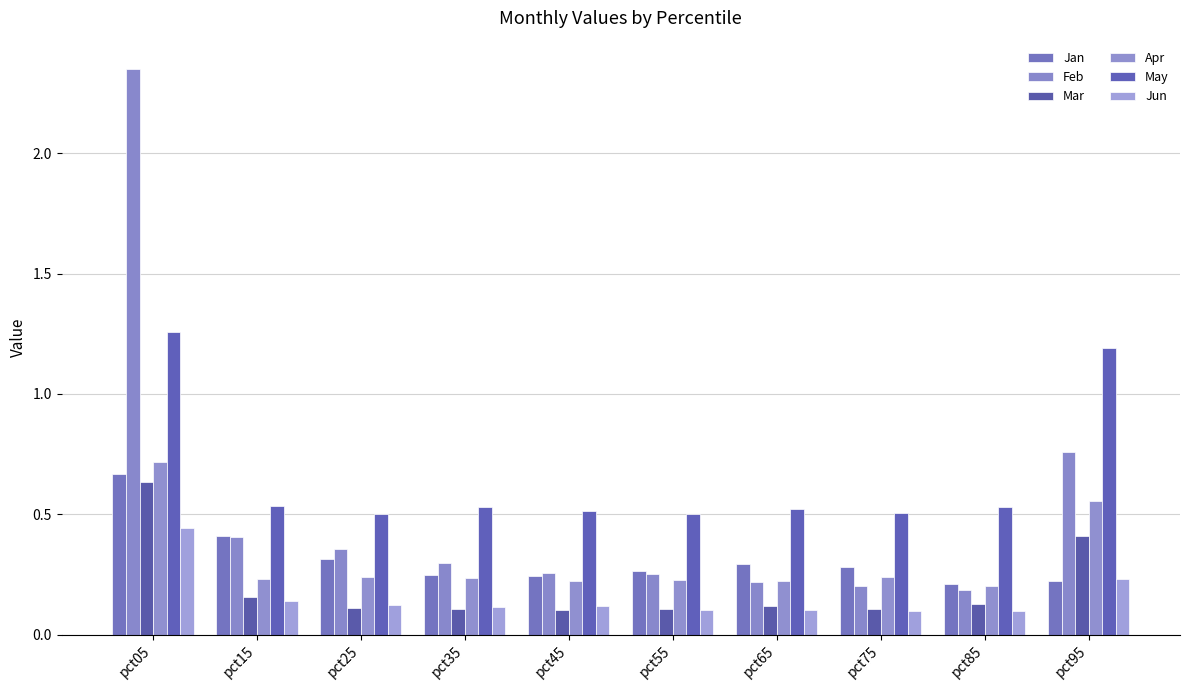

Which series has the largest range (max minus min)?

Feb